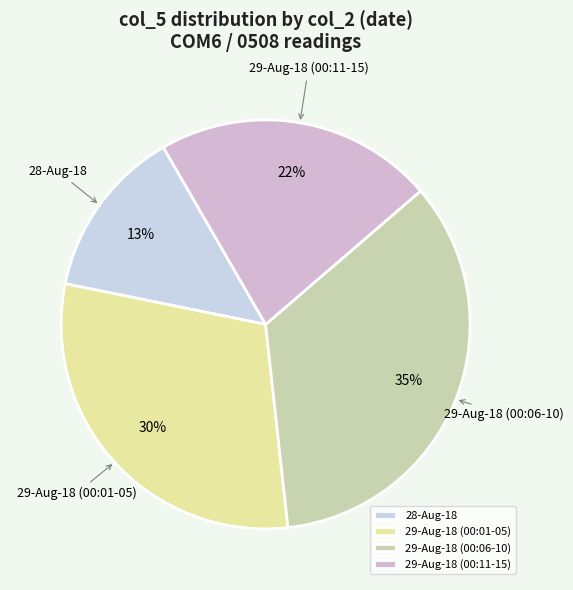

True or false: 29-Aug-18 (00:11-15) accounts for 22% of the total.

True